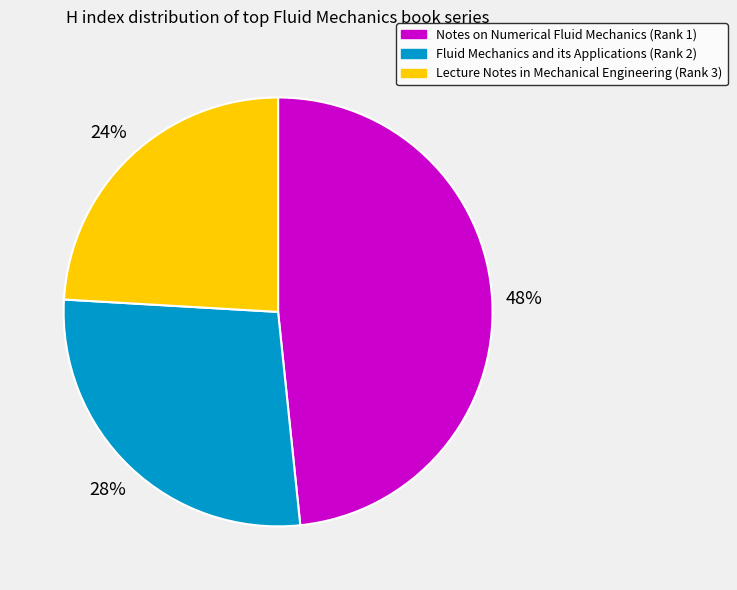

To the nearest percent, what percentage of the pie is Fluid Mechanics and its Applications (Rank 2)?

28%